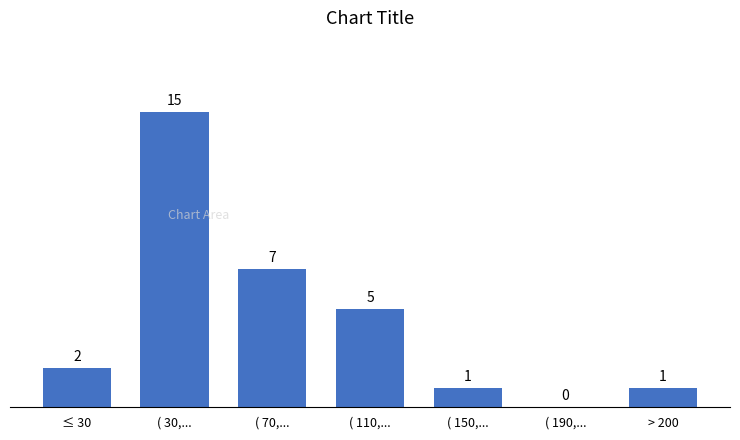

Reading left to right, extract all data points from this chart.

≤ 30=2	( 30,...=15	( 70,...=7	( 110,...=5	( 150,...=1	( 190,...=0	> 200=1